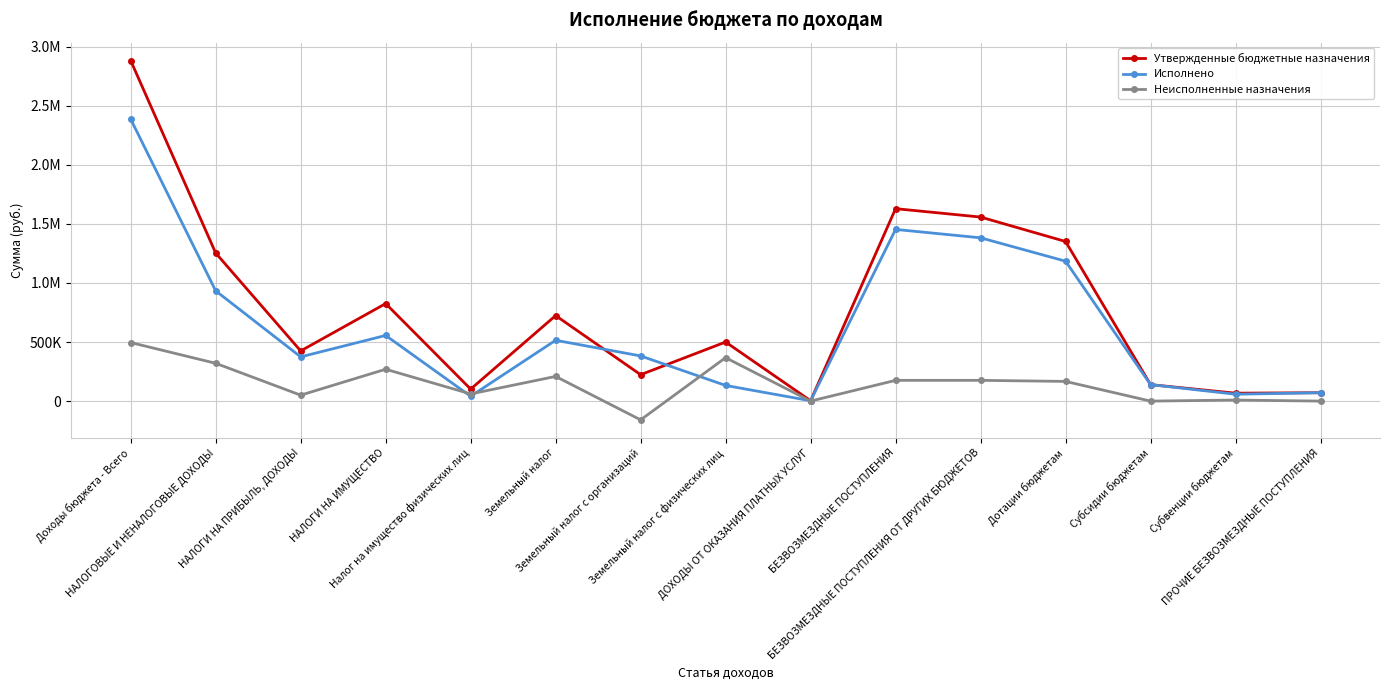

What are all the series names shown in the legend?

Утвержденные бюджетные назначения, Исполнено, Неисполненные назначения